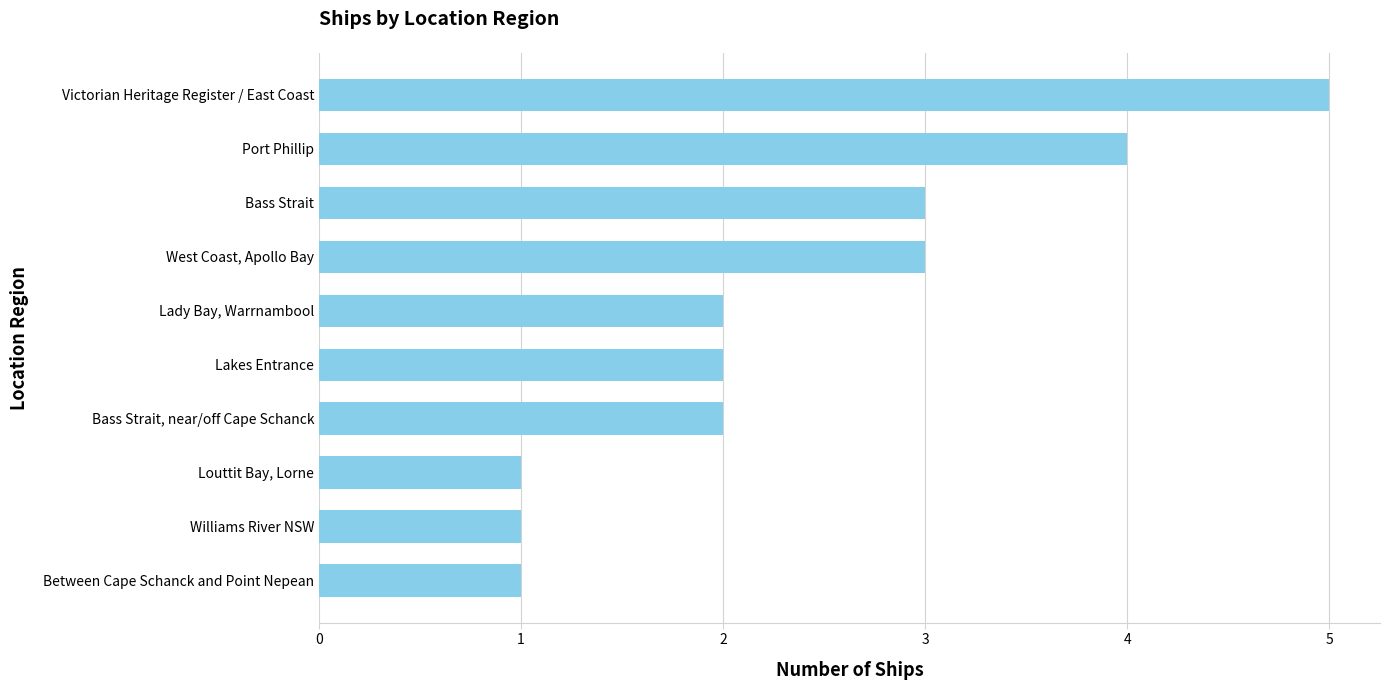

Reading top to bottom, what are all the values shown in this chart?

Victorian Heritage Register / East Coast=5	Port Phillip=4	Bass Strait=3	West Coast, Apollo Bay=3	Lady Bay, Warrnambool=2	Lakes Entrance=2	Bass Strait, near/off Cape Schanck=2	Louttit Bay, Lorne=1	Williams River NSW=1	Between Cape Schanck and Point Nepean=1